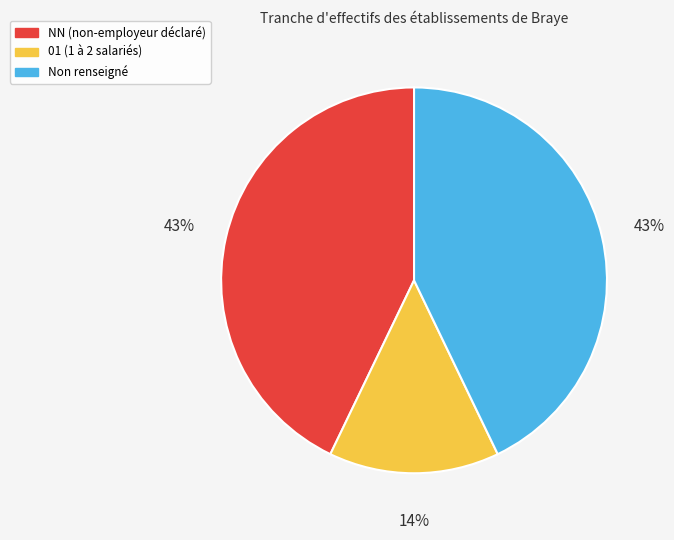

Does any single category account for the majority?

No